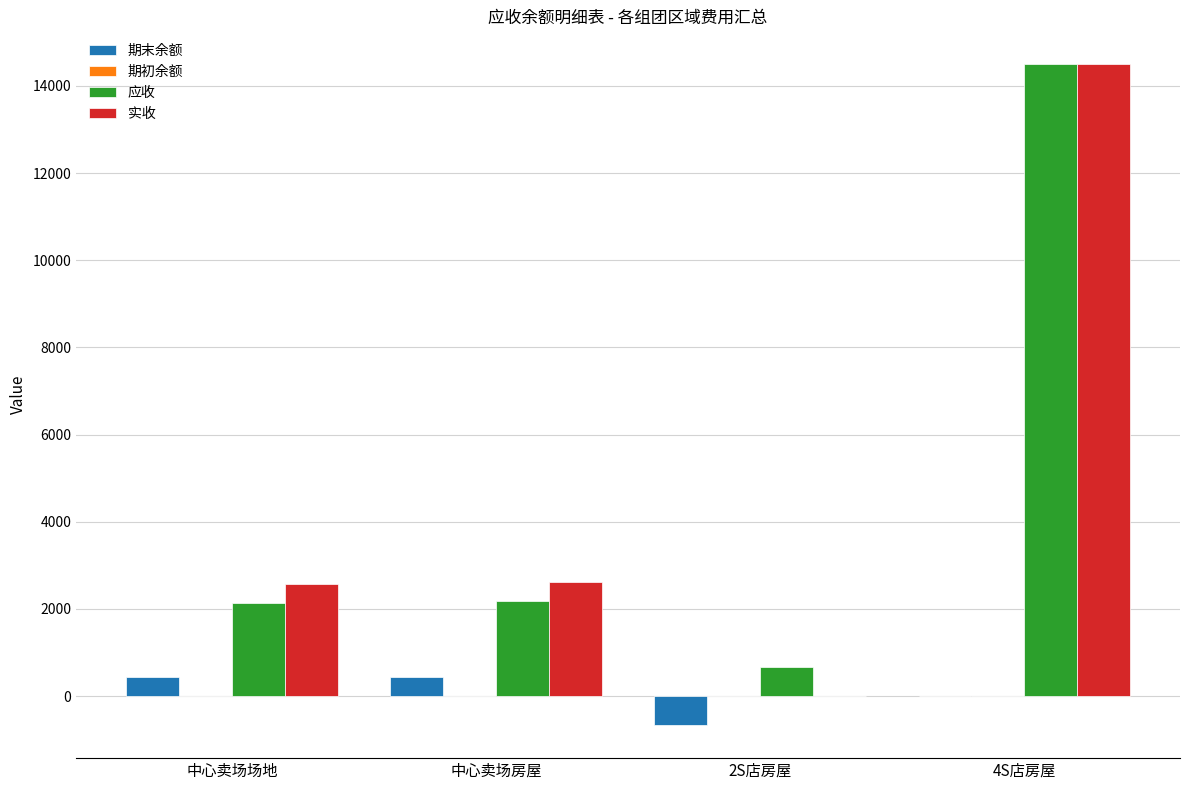

What is the highest value of the 期末余额 series?

435.0